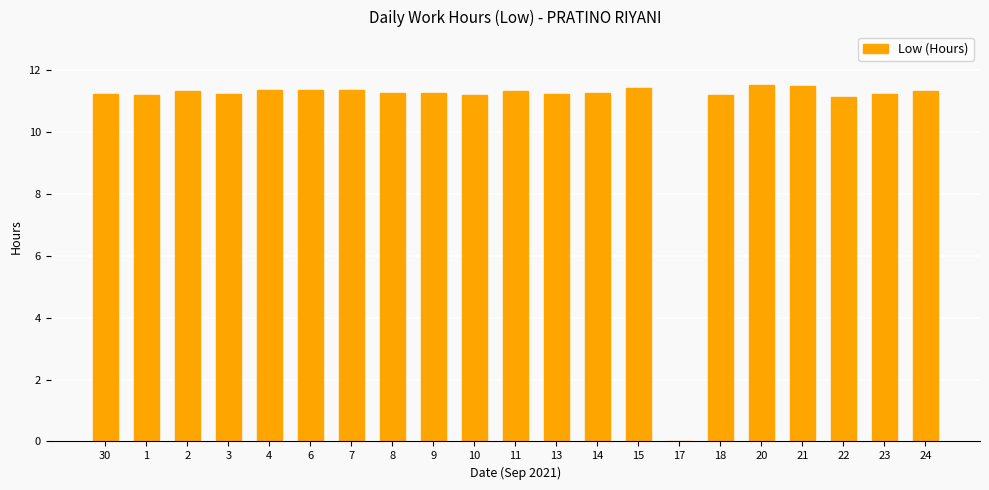

What is the maximum value shown in the chart?

11.5